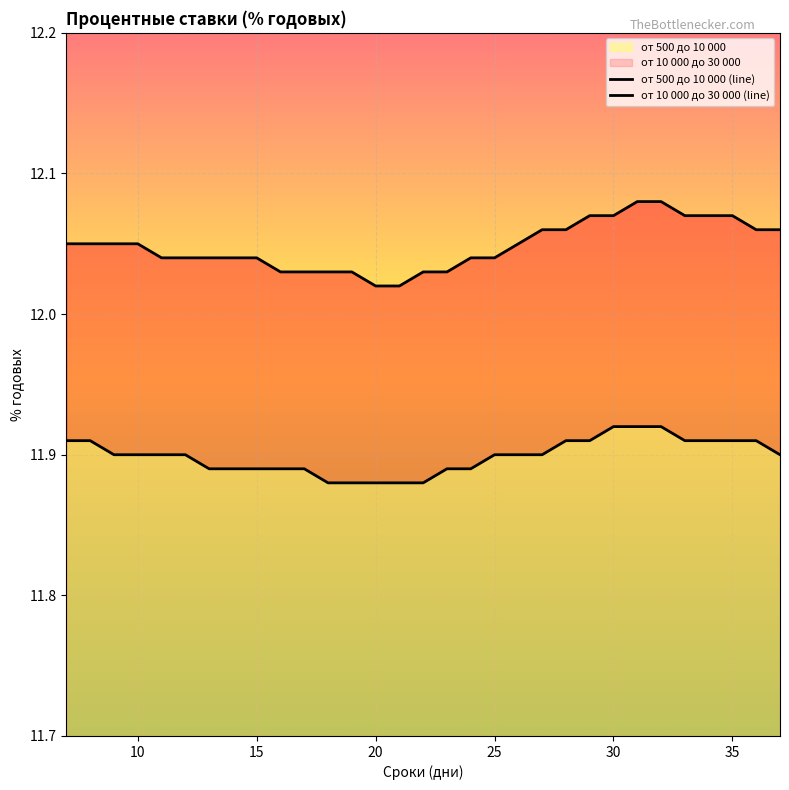

What is the maximum value for от 500 до 10 000 (line)?

11.9